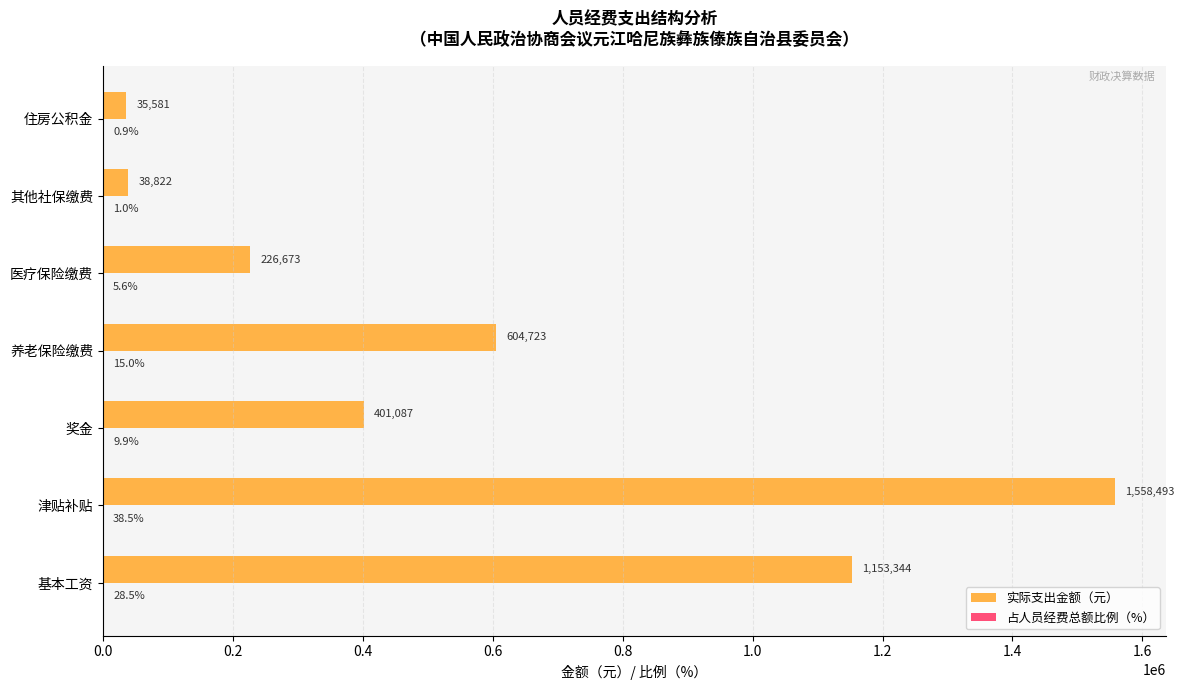

What is the maximum value for 实际支出金额（元）?

1558493.0